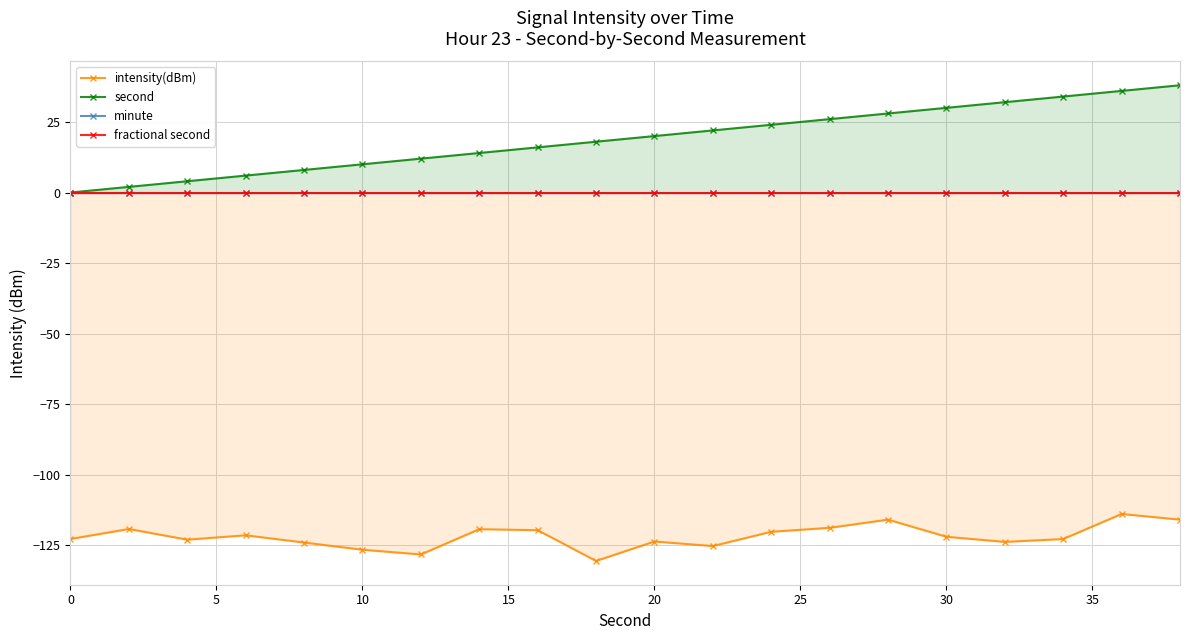

How many data points in second are less than 20?

10